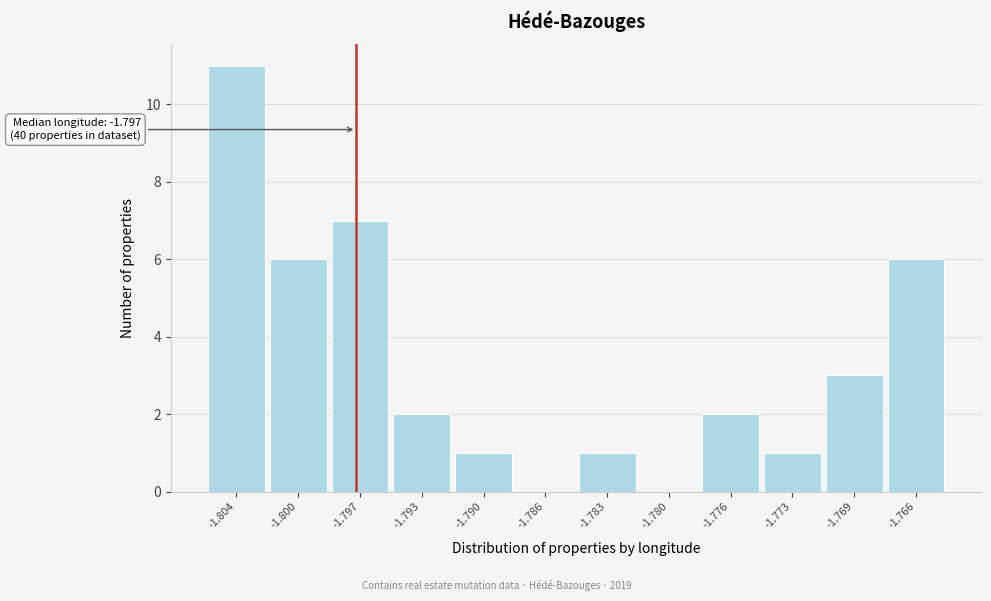

Reading left to right, extract all data points from this chart.

-1.804=11	-1.800=6	-1.797=7	-1.793=2	-1.790=1	-1.786=0	-1.783=1	-1.780=0	-1.776=2	-1.773=1	-1.769=3	-1.766=6